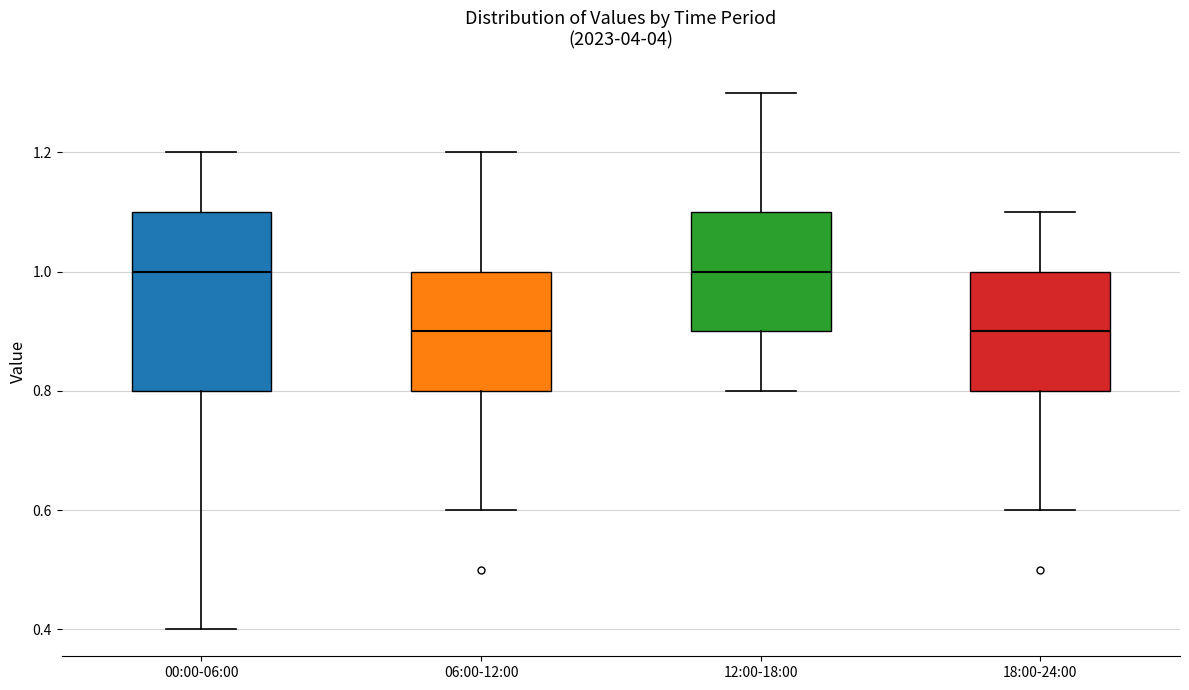

Reading left to right, read every box against the y-axis: the position of its median line, the range the box covers, and the ends of its whiskers. The values are not printed on the chart, so give them approximately, as read against the axis.

00:00-06:00: median 1.0, box 0.8 to 1.1, whiskers 0.4 to 1.2
06:00-12:00: median 0.9, box 0.8 to 1.0, whiskers 0.6 to 1.2
12:00-18:00: median 1.0, box 0.9 to 1.1, whiskers 0.8 to 1.3
18:00-24:00: median 0.9, box 0.8 to 1.0, whiskers 0.6 to 1.1